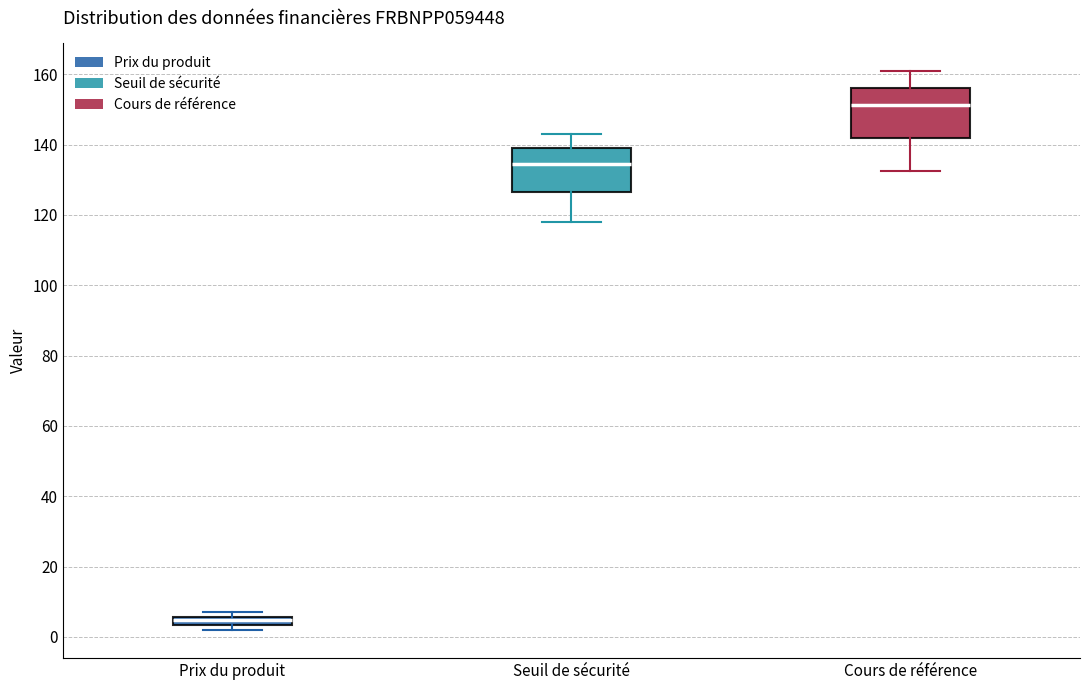

Where is the lower edge of the box for Prix du produit on the y-axis? The values are not printed on the chart, so give them approximately, as read against the axis.

4